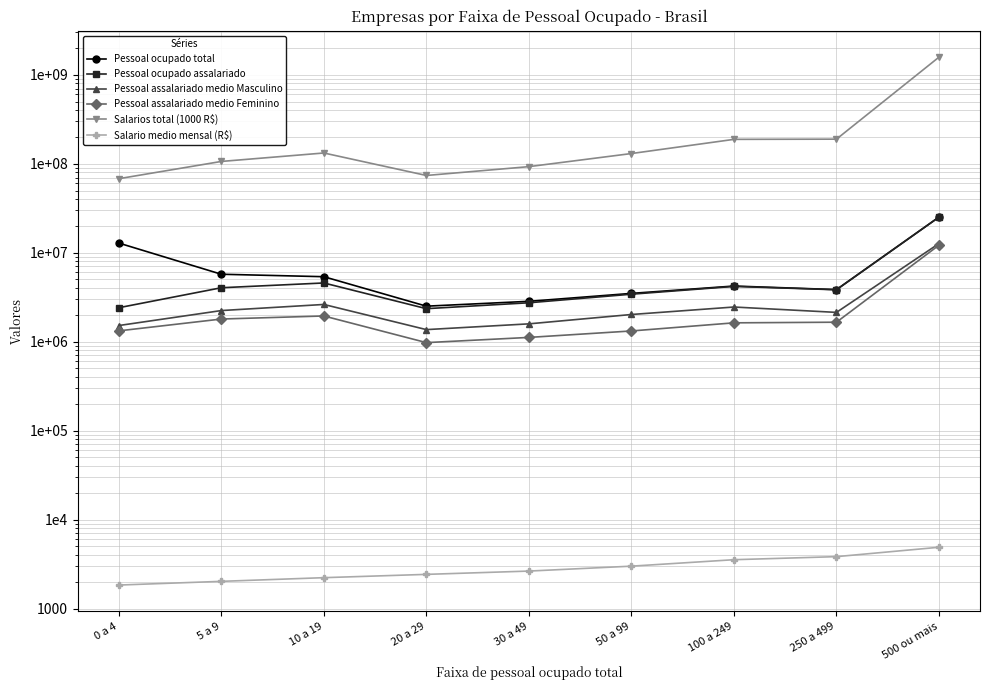

True or false: Salarios total (1000 R$) and Pessoal ocupado total cross at least once.

False